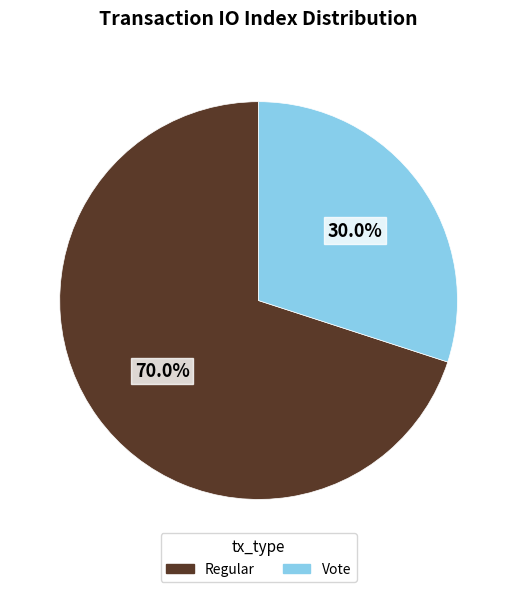

Which category has the smallest portion of the pie?

Vote